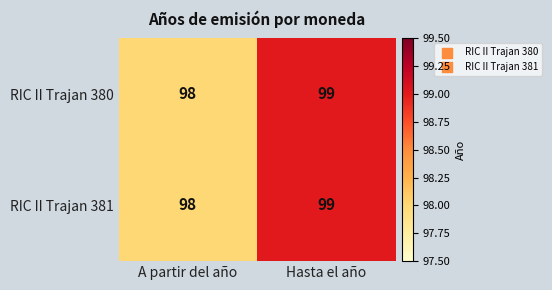

Rank the categories by RIC II Trajan 380 value from lowest to highest.

A partir del año, Hasta el año